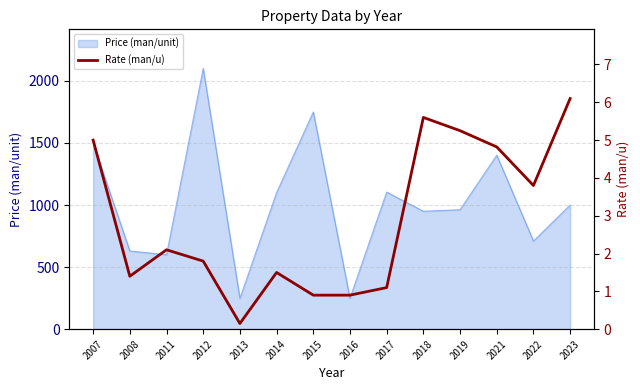

Rank the categories by value from highest to lowest.

2023, 2018, 2019, 2007, 2021, 2022, 2011, 2012, 2014, 2008, 2017, 2015, 2016, 2013